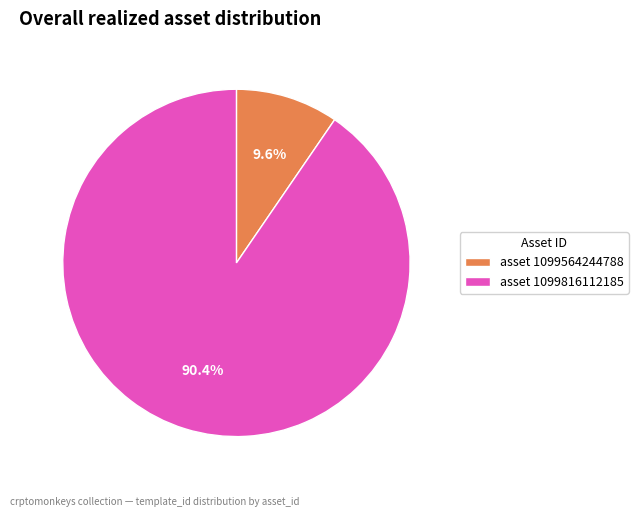

What percentage do asset 1099816112185 and asset 1099564244788 together represent?

100.0%